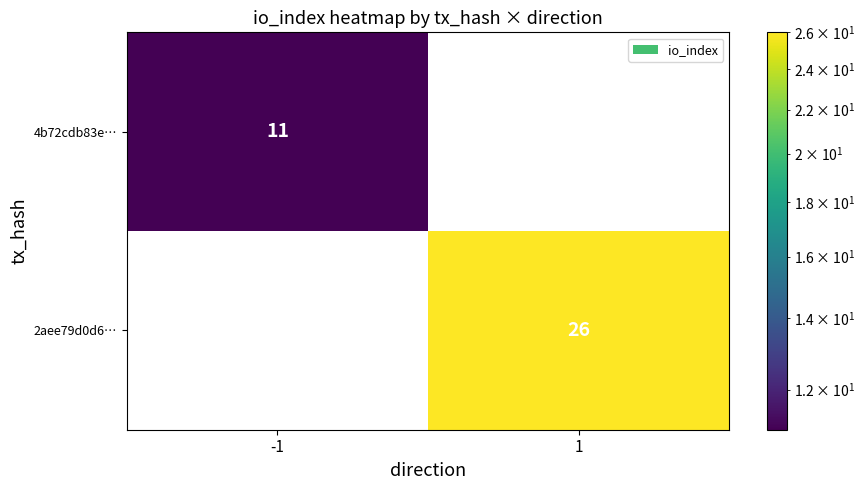

The value of 2aee79d0d6… at 1 is 26. True or false?

True